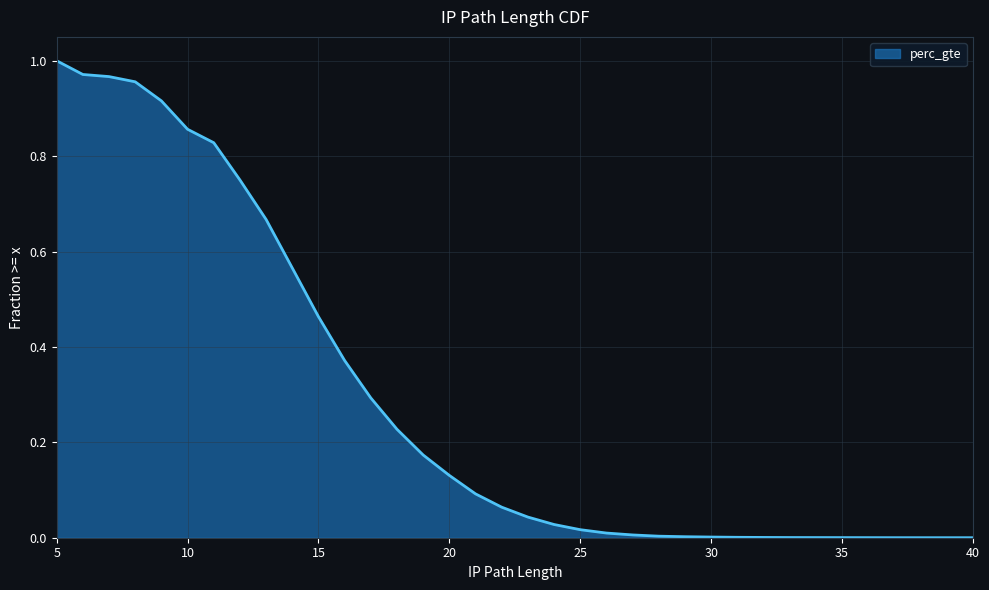

Reading right to left, extract all data points from this chart.

0.0	0.0	0.0	0.0	0.0	0.0	0.0	0.0	0.0	0.0	0.0	0.0	0.0	0.0	0.0	0.0	0.0	0.0	0.1	0.1	0.1	0.2	0.2	0.3	0.4	0.5	0.6	0.7	0.8	0.8	0.9	0.9	1.0	1.0	1.0	1.0